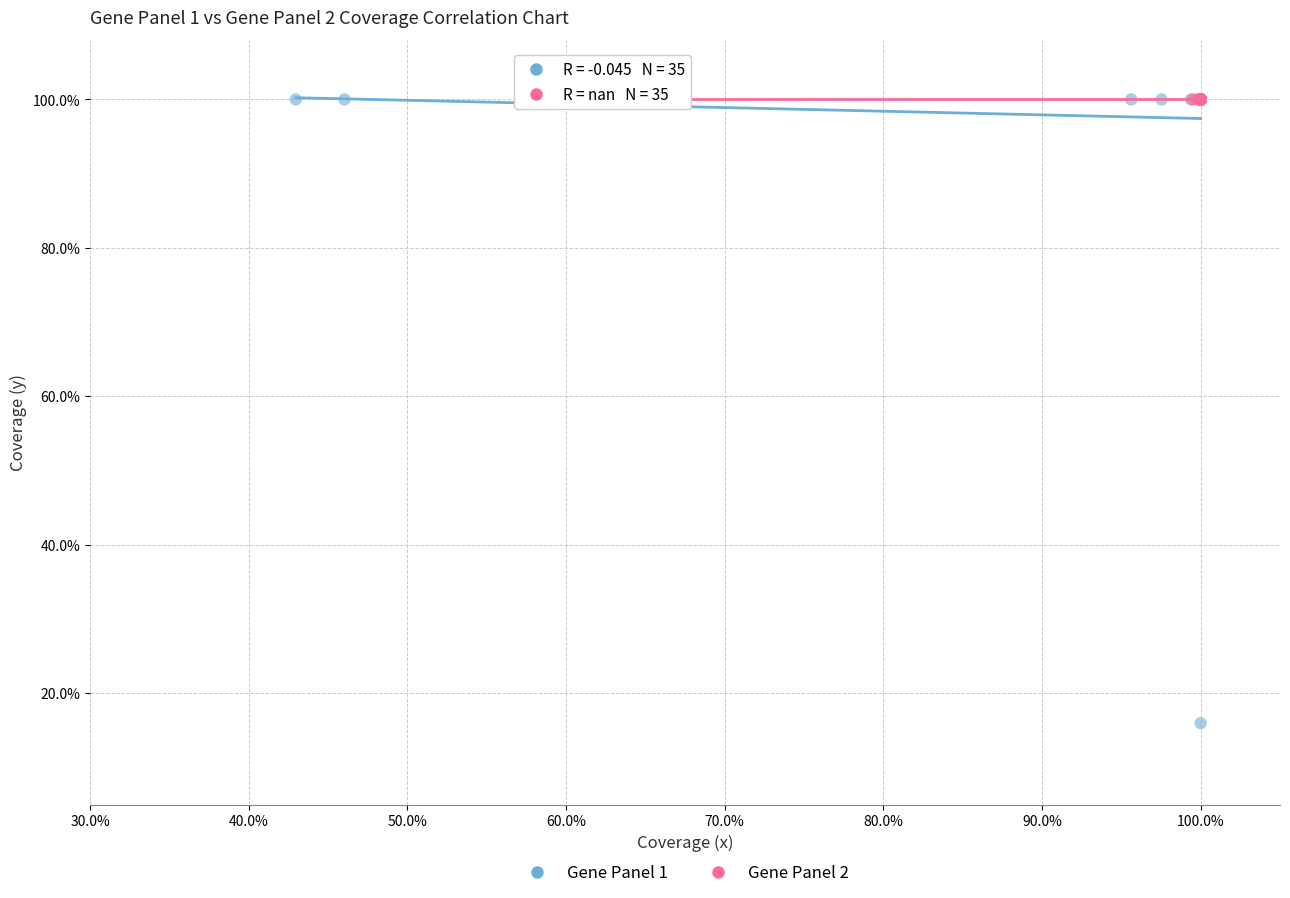

What are all the series names shown in the legend?

Gene Panel 1, Gene Panel 2